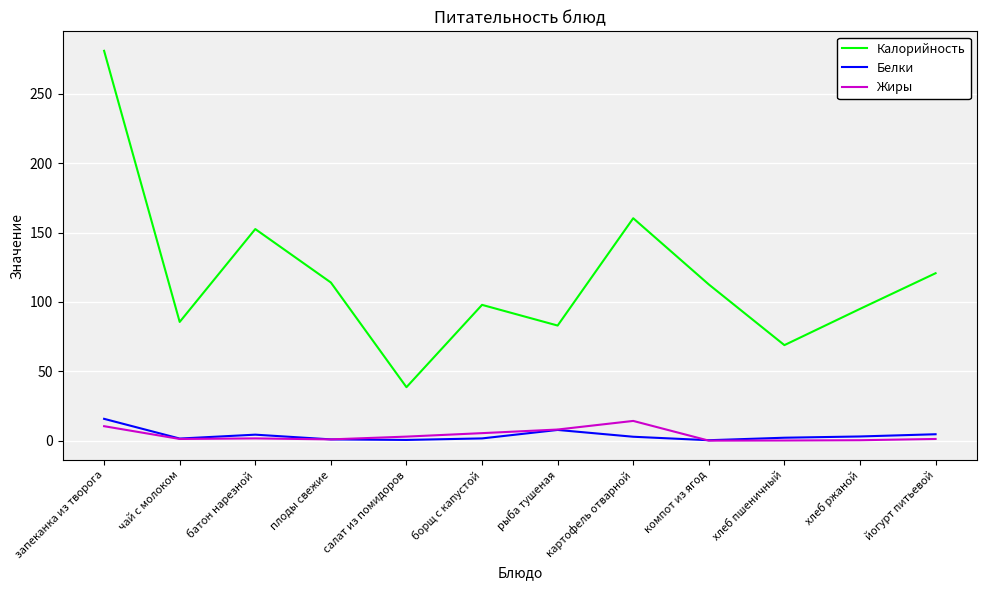

What is the lowest value of the Жиры series?

0.1